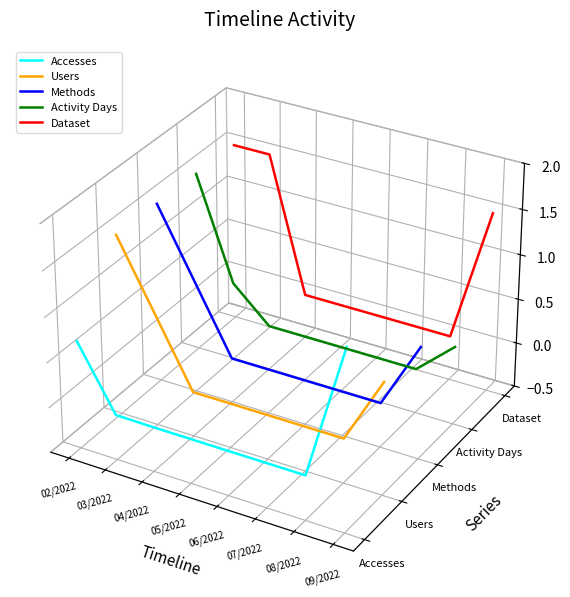

How many distinct data groups are displayed?

5